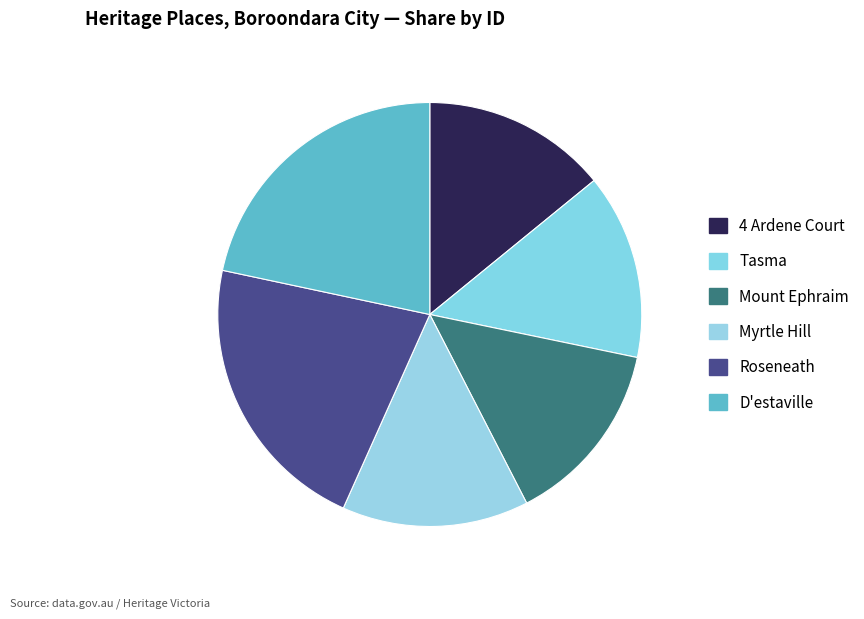

To the nearest percent, what is the average slice percentage?

17%